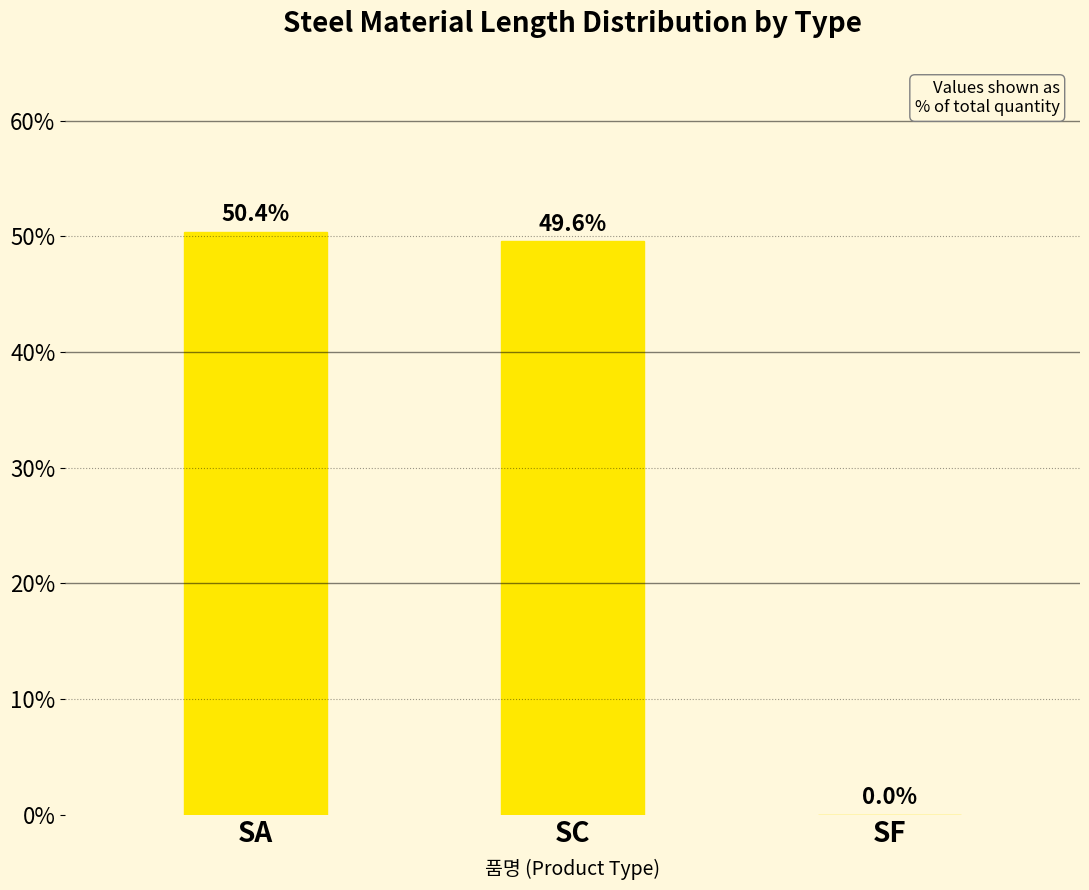

At which label is the value closest to 25?

SC